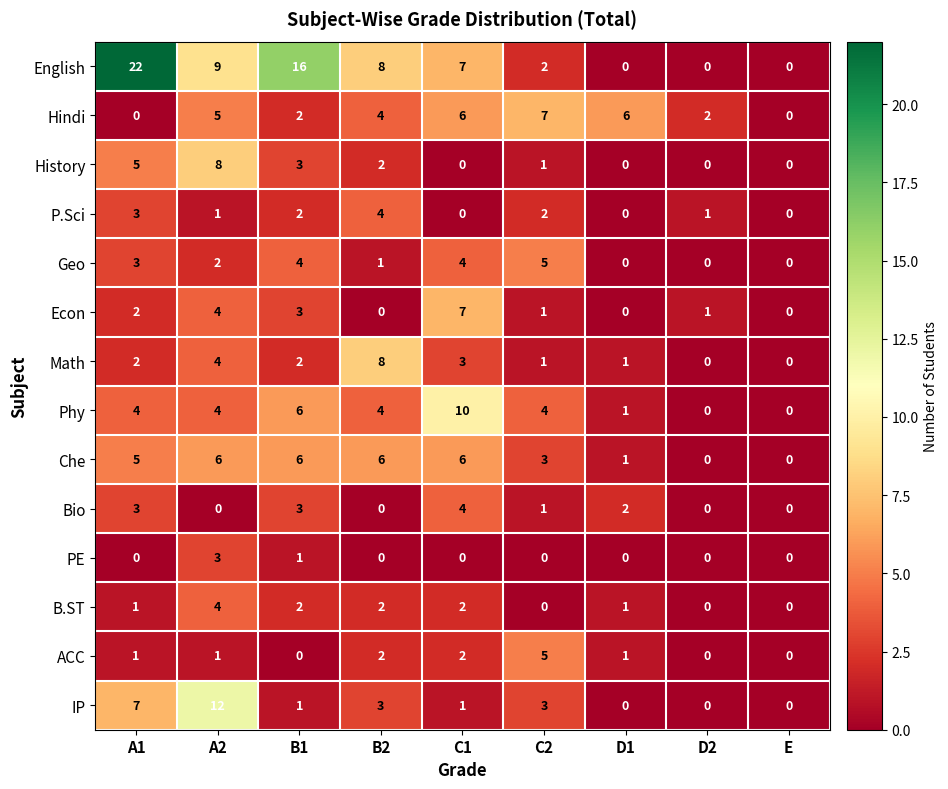

What is the difference between the highest and lowest values at C1?

10